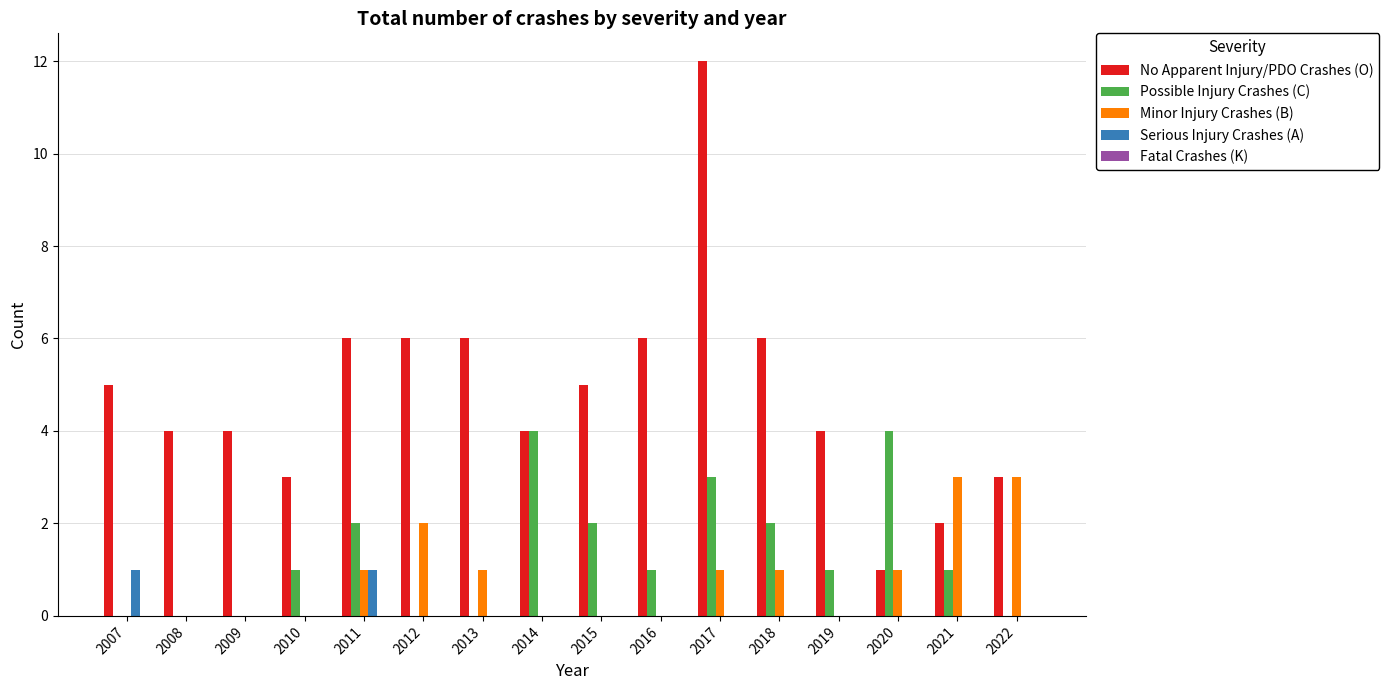

What is the total value across all series at 2016?

7